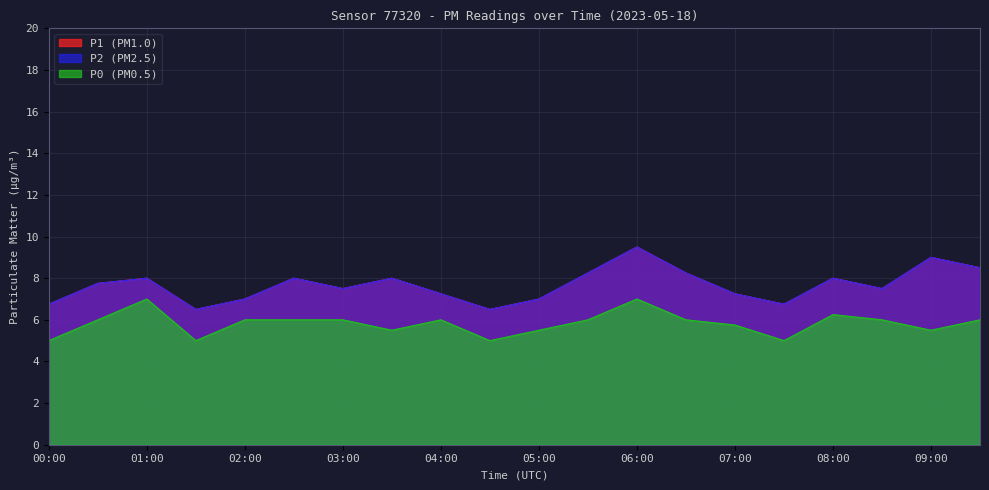

Which series has the widest spread of values?

P1